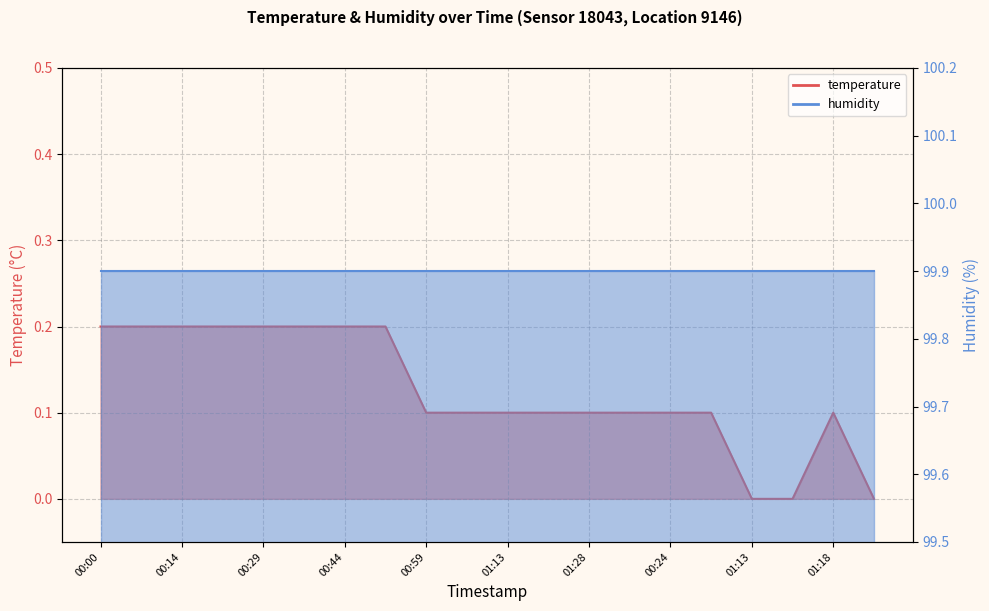

What is the value of the 7th point from the left?

0.2